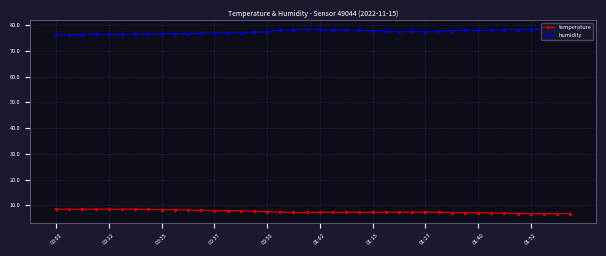

List the series in order of their overall mean, lowest first.

temperature, humidity